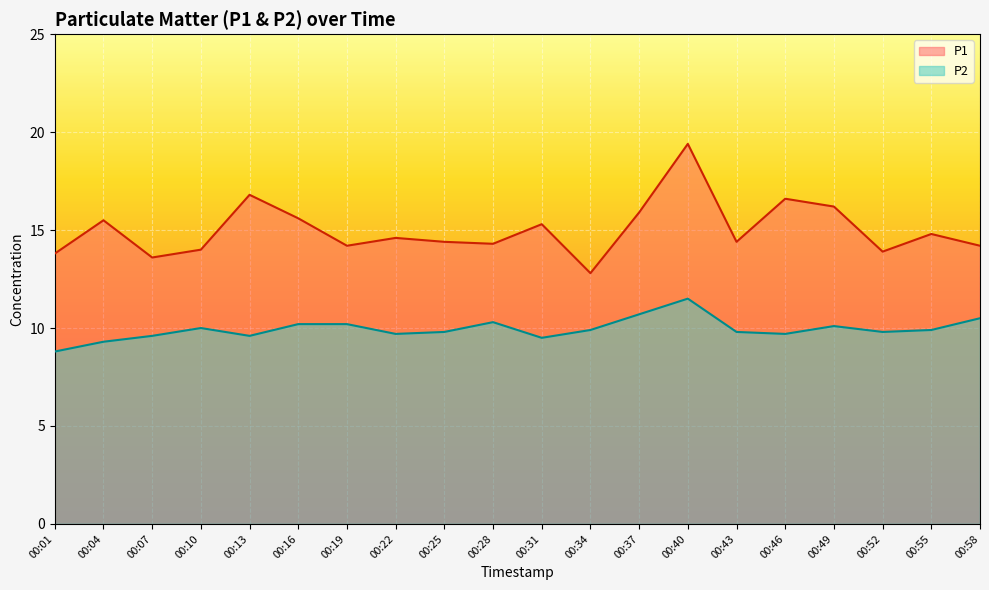

Where does the P2 series first go above 9?

00:04